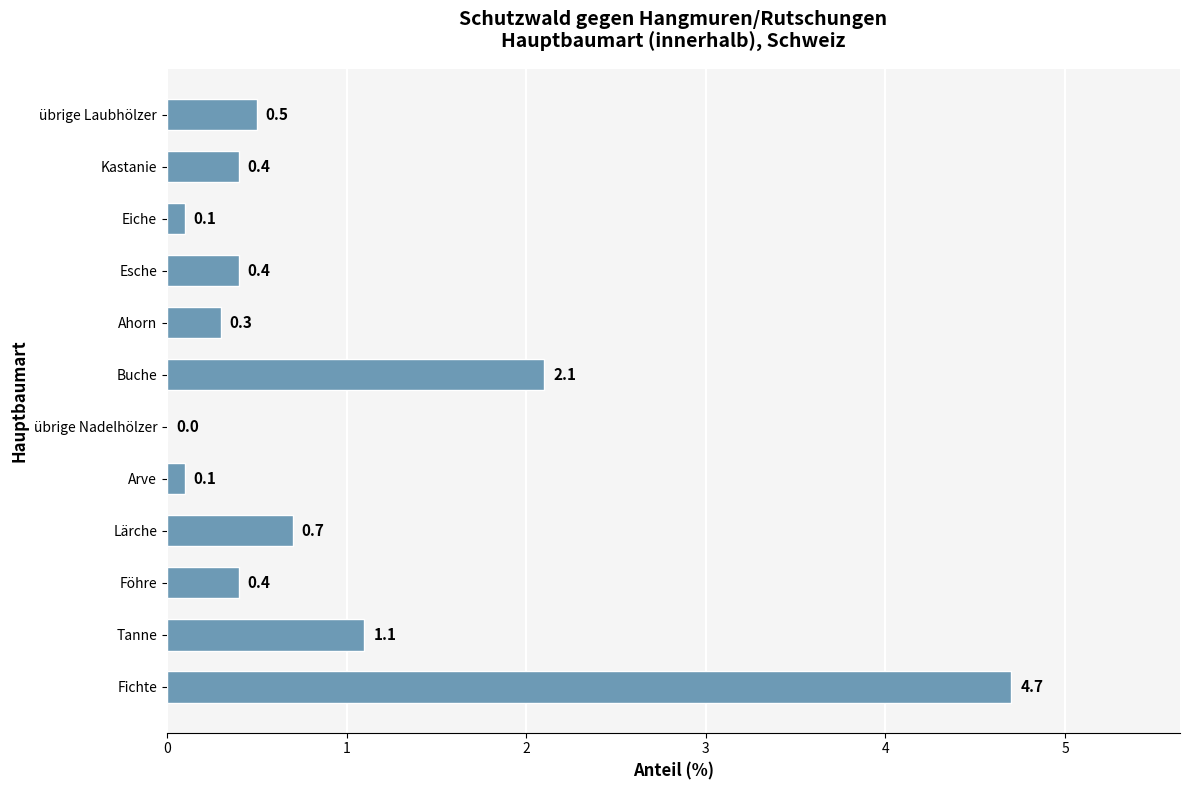

Where is the data nearest to the value 2?

Buche